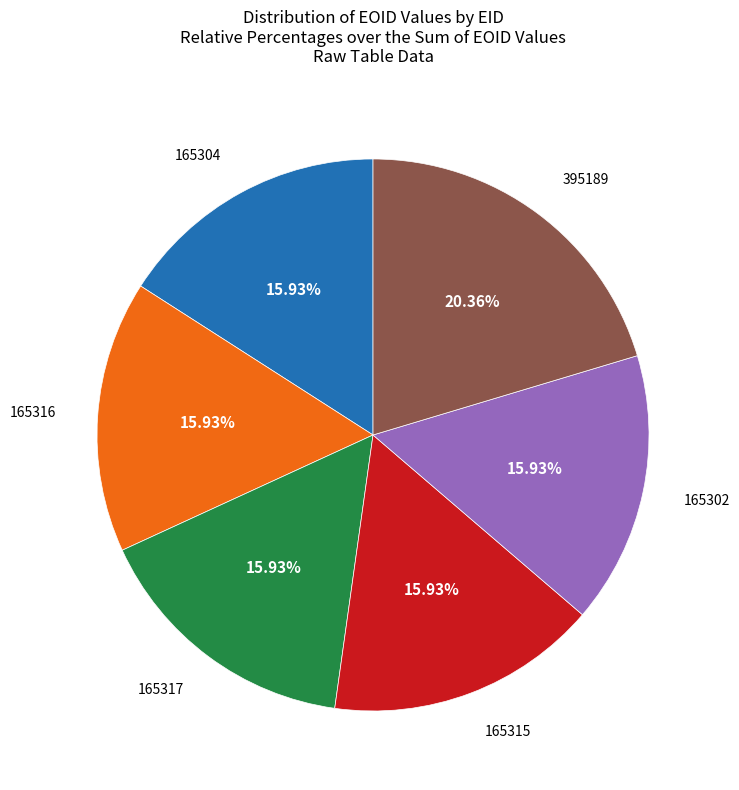

How many slices are in this pie chart?

6